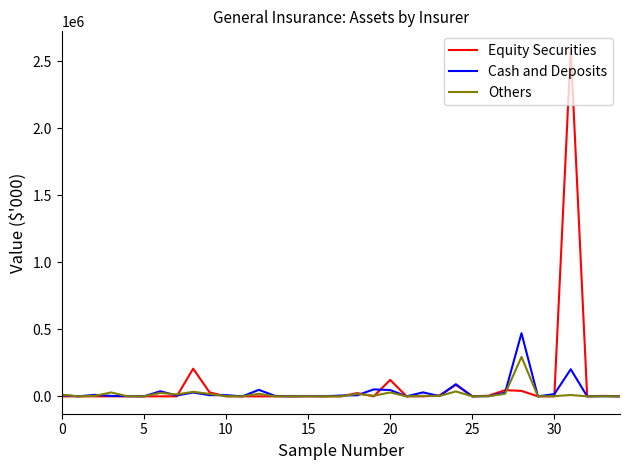

Which series has the largest range (max minus min)?

Equity Securities